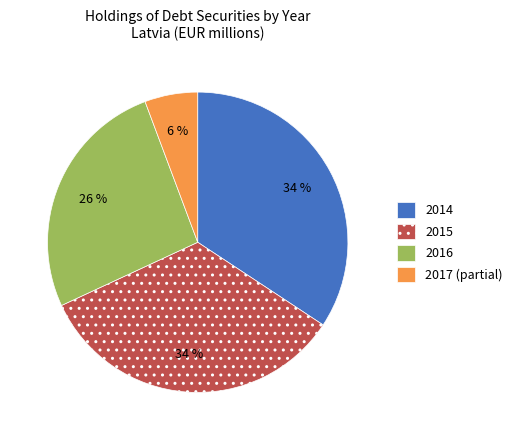

To the nearest percent, what percentage of the pie is 2017 (partial)?

6%